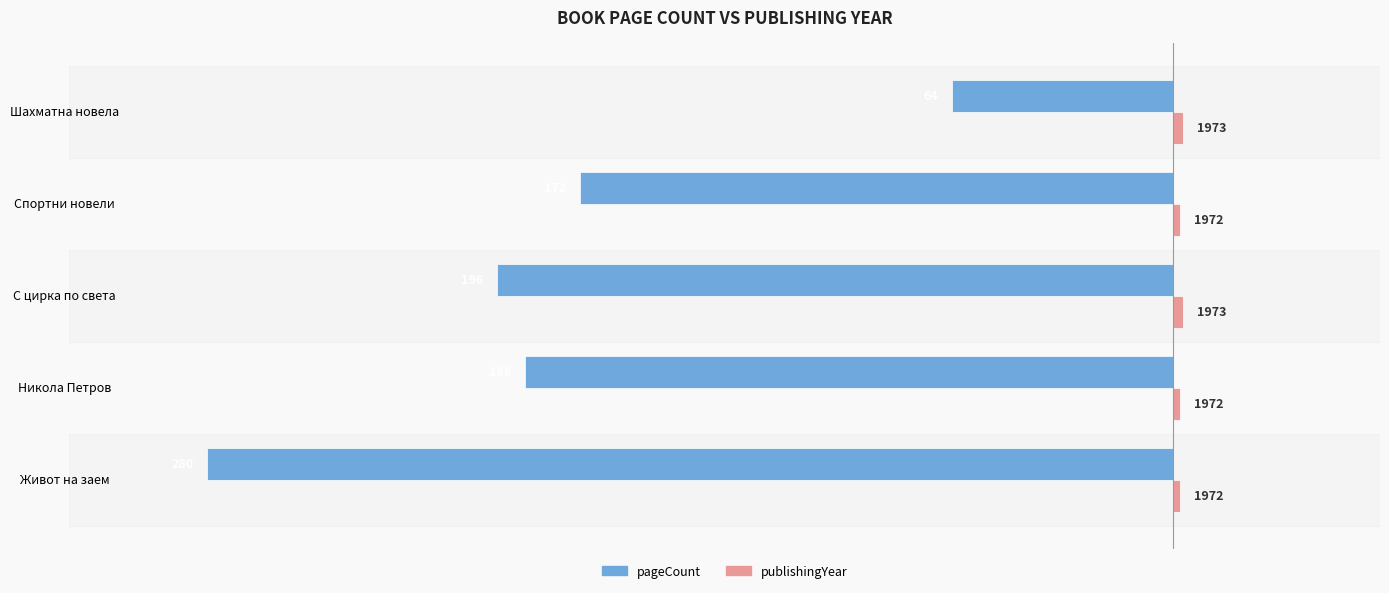

Reading left to right, extract all data points from this chart.

pageCount: -280	-188	-196	-172	-64
publishingYear: 2	2	3	2	3